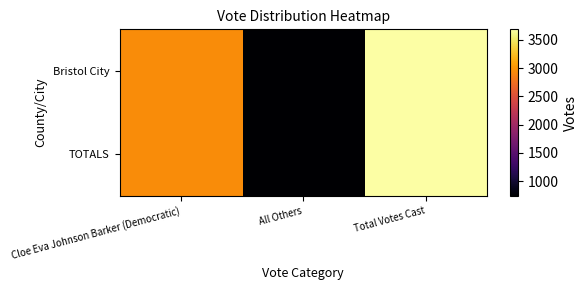

Reading left to right, what are all the values shown in this chart?

Bristol City: Cloe Eva Johnson Barker (Democratic)=2946	All Others=737	Total Votes Cast=3683
TOTALS: Cloe Eva Johnson Barker (Democratic)=2946	All Others=737	Total Votes Cast=3683